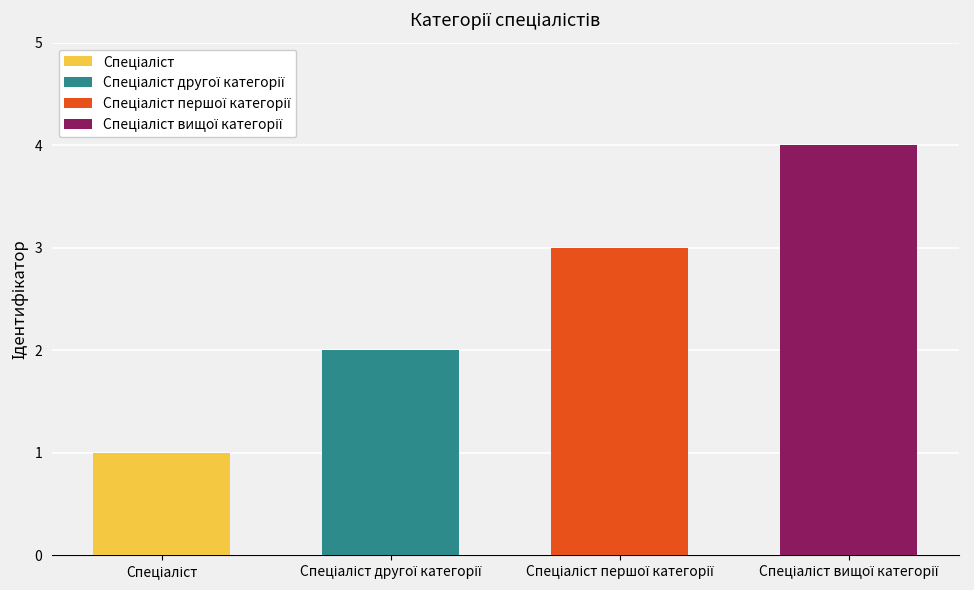

Which label corresponds to the largest value in the chart?

Спеціаліст вищої категорії